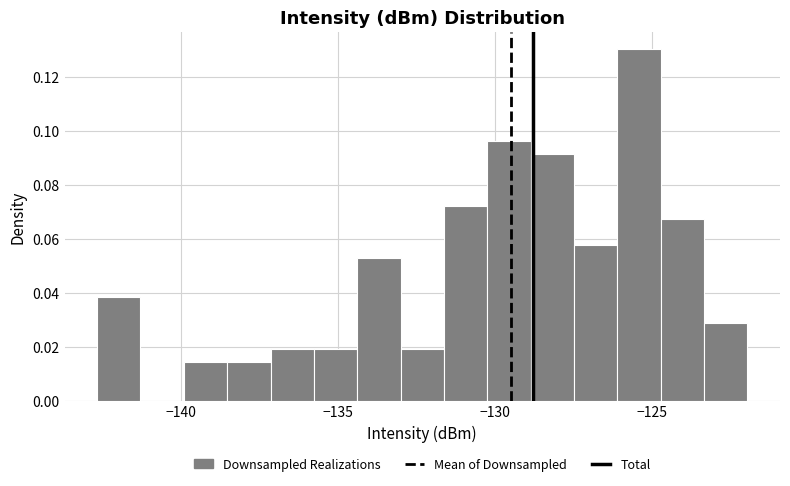

Around what value on the x-axis is the tallest bar? Give the approximate position of its centre, as read against the axis.

-125.5